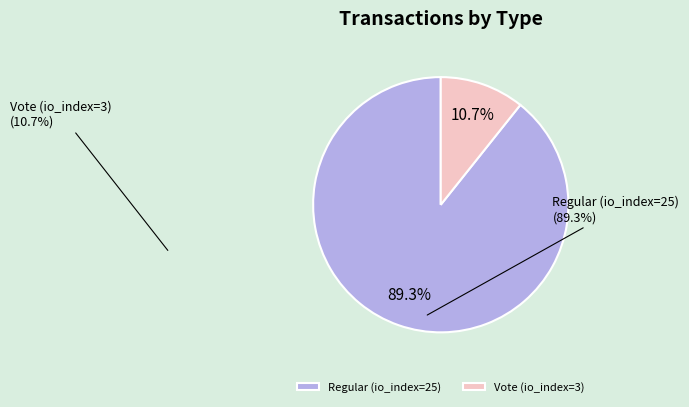

Is it true that Vote (io_index=3) is 11% of the pie?

True